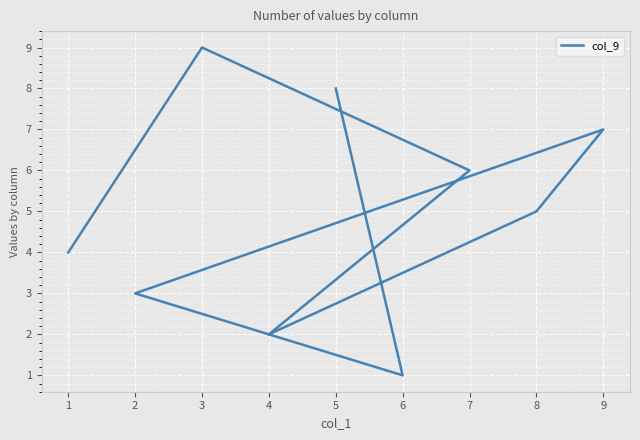

Is this an area chart (filled region under the line)?

No